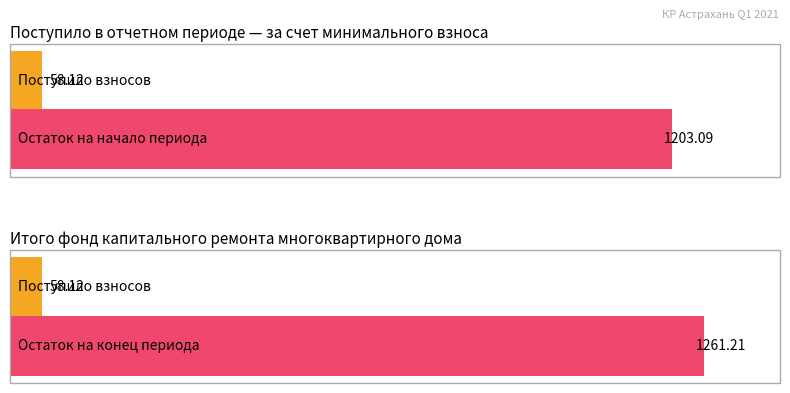

What is the lowest value of the Average utilization series?

58.1